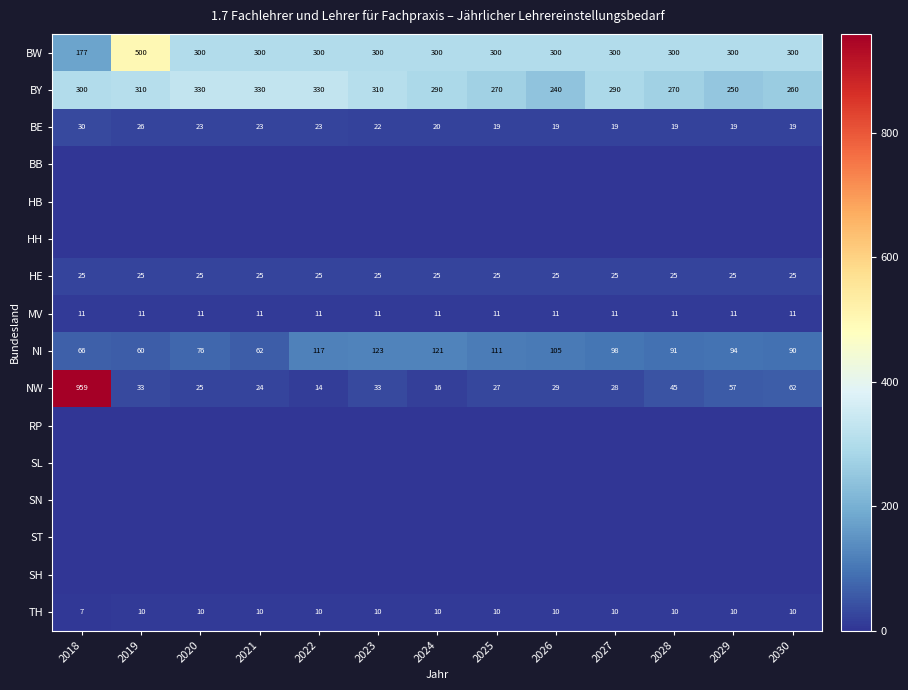

What is the highest value of the TH series?

10